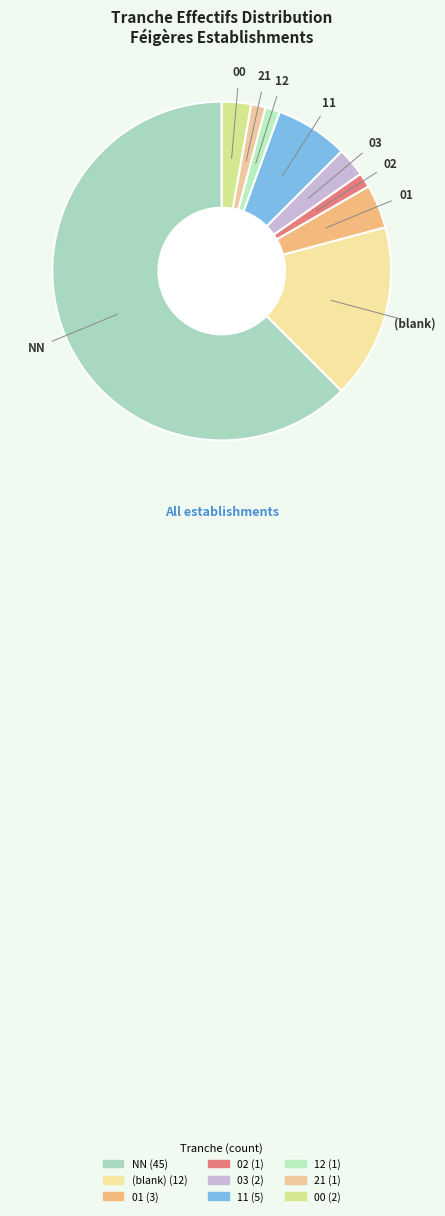

How many segments does this pie chart have?

9